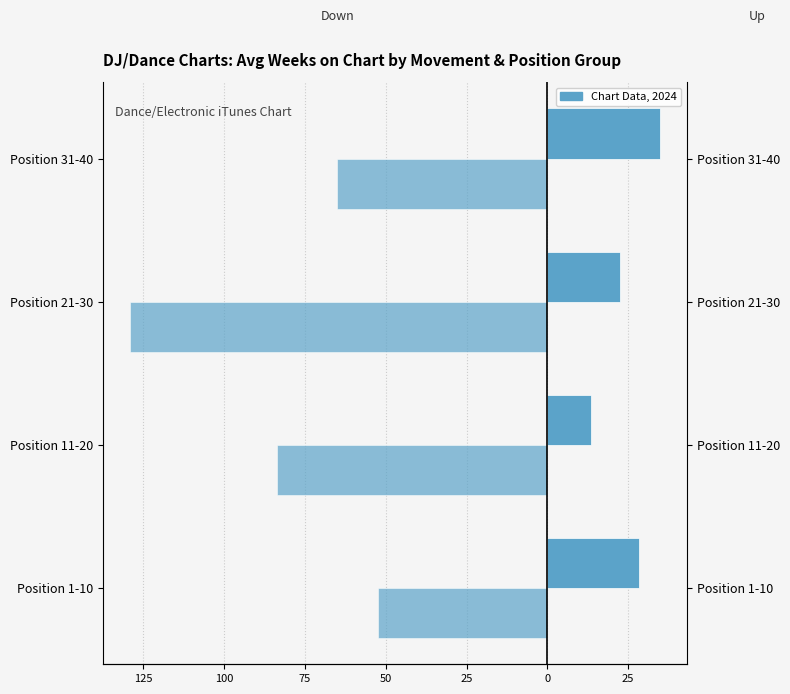

What is the value of the Up bar at the 1st from the left?

28.5